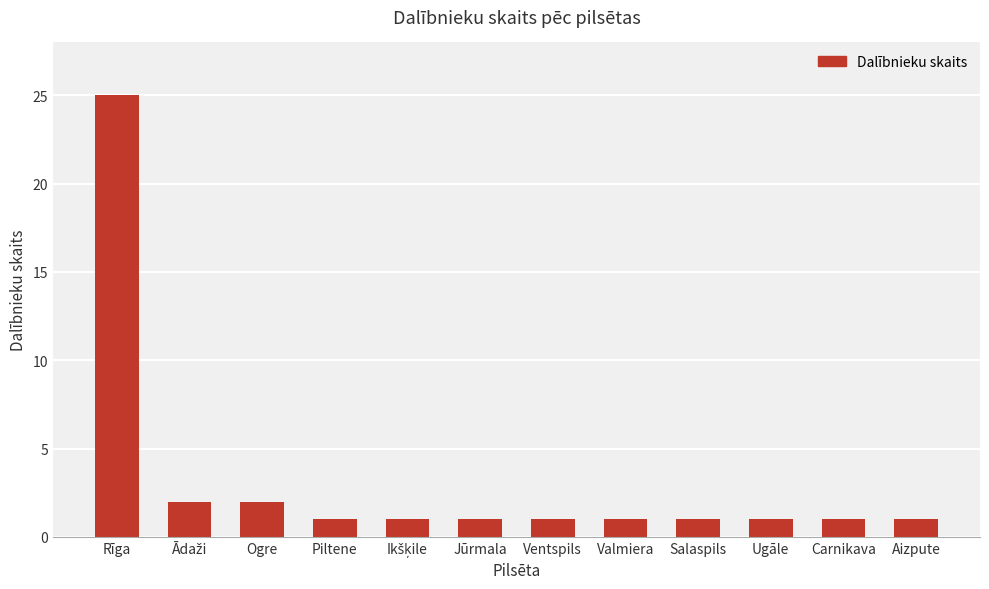

Does the chart contain any negative values?

No